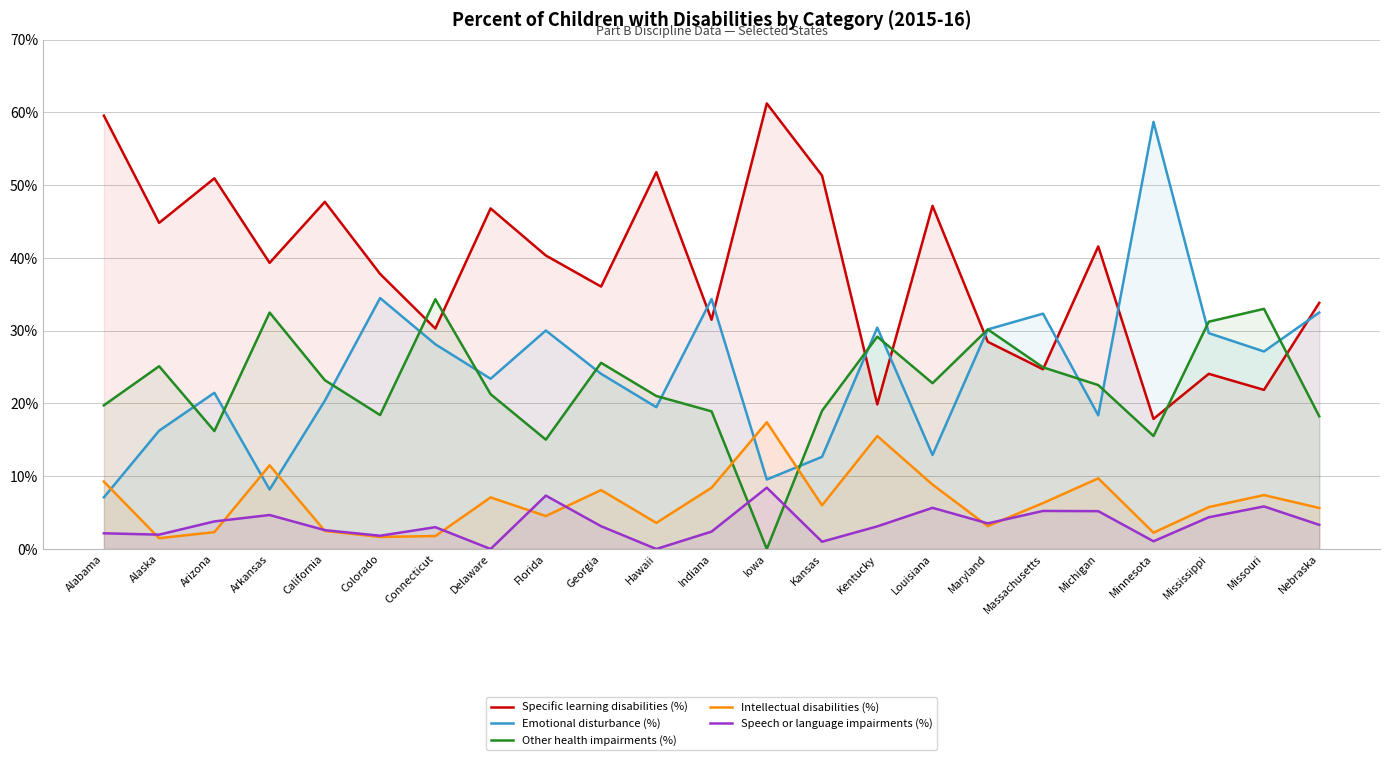

True or false: Intellectual disabilities (%) has more than 0 interior local peaks.

True